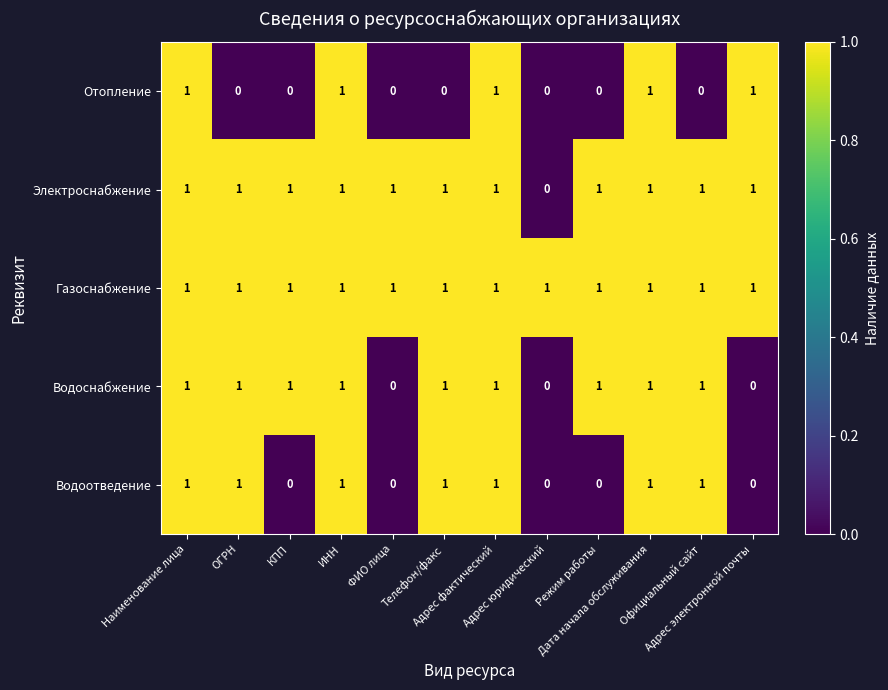

How many Водоотведение values are between 0 and 1?

12